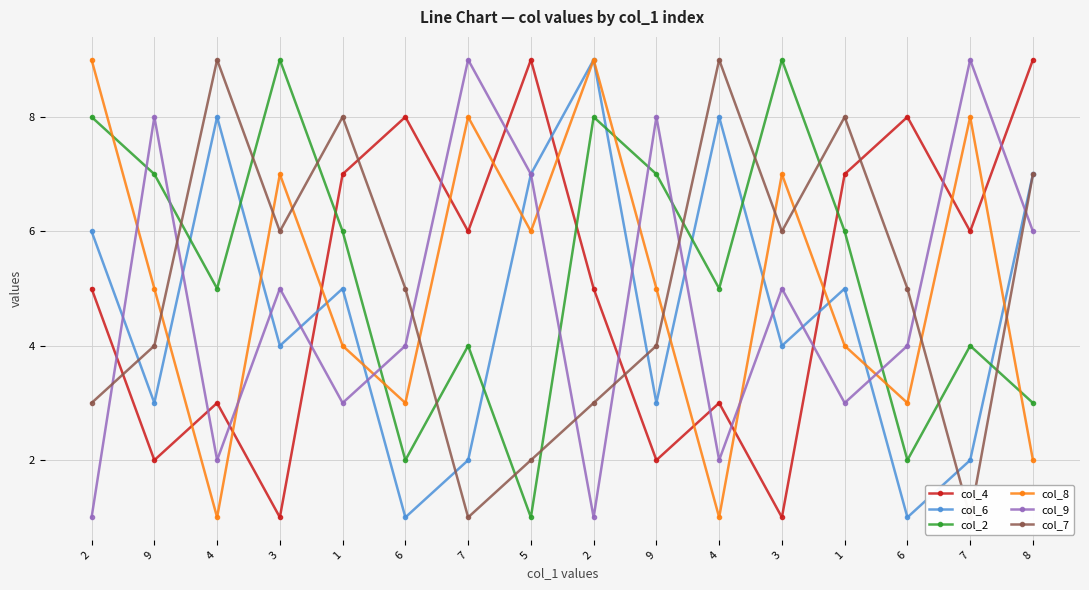

Which category has the highest value across all series?

5